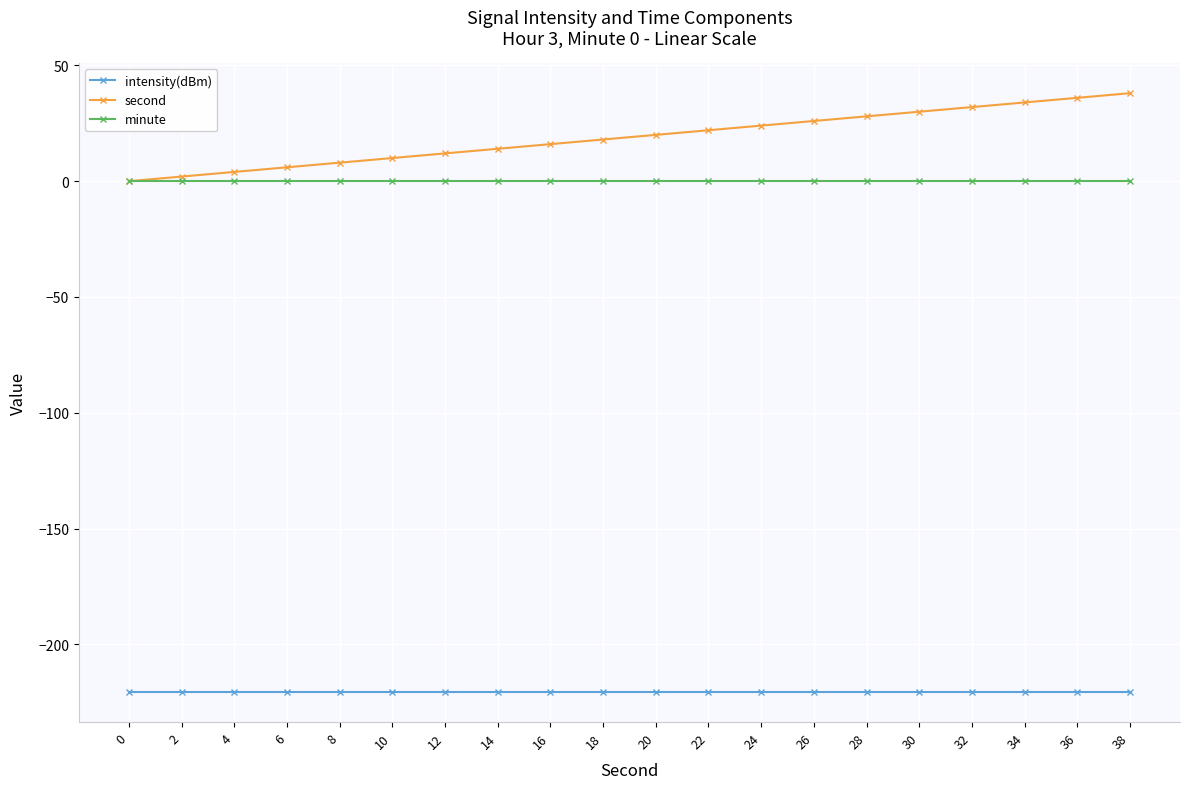

What is the value of the intensity(dBm) point at the 12th from the left?

-220.6